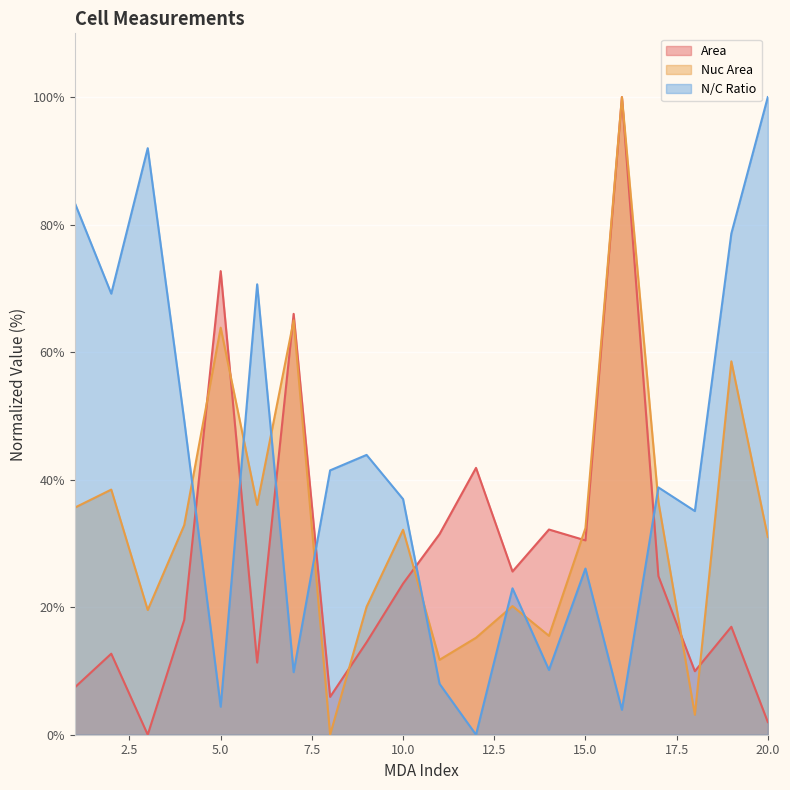

Where is Nuc Area nearest to the value 50?

19